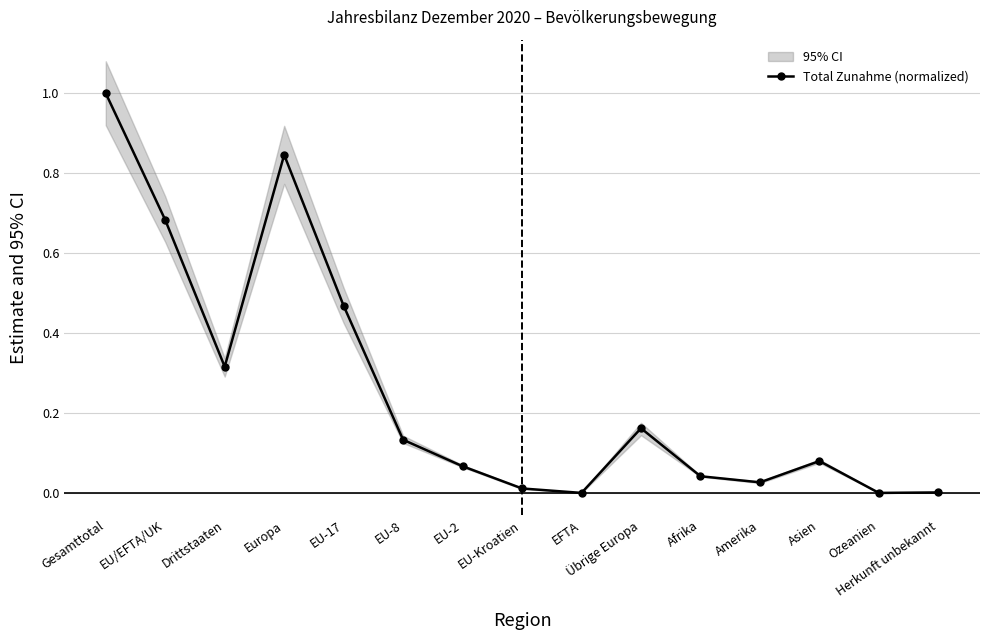

How many lines are shown in the chart?

1